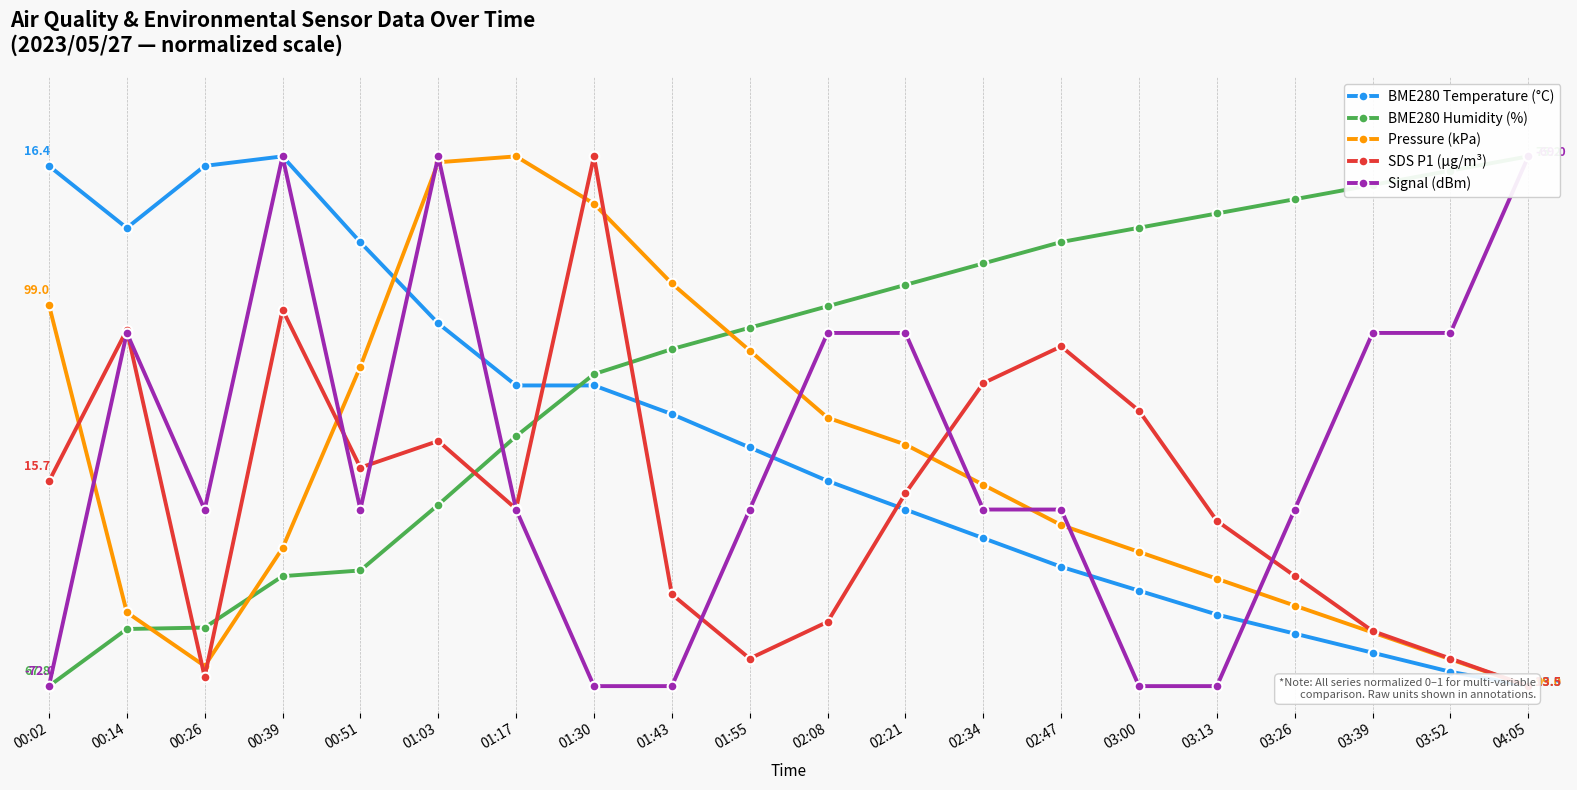

Reading left to right, what are all the values shown in this chart?

BME280 Temperature (°C): 1.0	0.9	1.0	1.0	0.8	0.7	0.6	0.6	0.5	0.5	0.4	0.3	0.3	0.2	0.2	0.1	0.1	0.1	0.0	0.0
BME280 Humidity (%): 0.0	0.1	0.1	0.2	0.2	0.3	0.5	0.6	0.6	0.7	0.7	0.8	0.8	0.8	0.9	0.9	0.9	0.9	1.0	1.0
Pressure (kPa): 0.7	0.1	0.0	0.3	0.6	1.0	1.0	0.9	0.8	0.6	0.5	0.5	0.4	0.3	0.3	0.2	0.2	0.1	0.1	0.0
SDS P1 (µg/m³): 0.4	0.7	0.0	0.7	0.4	0.5	0.3	1.0	0.2	0.1	0.1	0.4	0.6	0.6	0.5	0.3	0.2	0.1	0.1	0.0
Signal (dBm): 0.0	0.7	0.3	1.0	0.3	1.0	0.3	0.0	0.0	0.3	0.7	0.7	0.3	0.3	0.0	0.0	0.3	0.7	0.7	1.0